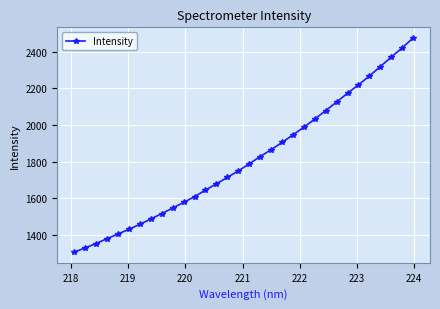

What is the maximum value shown in the chart?

2476.0